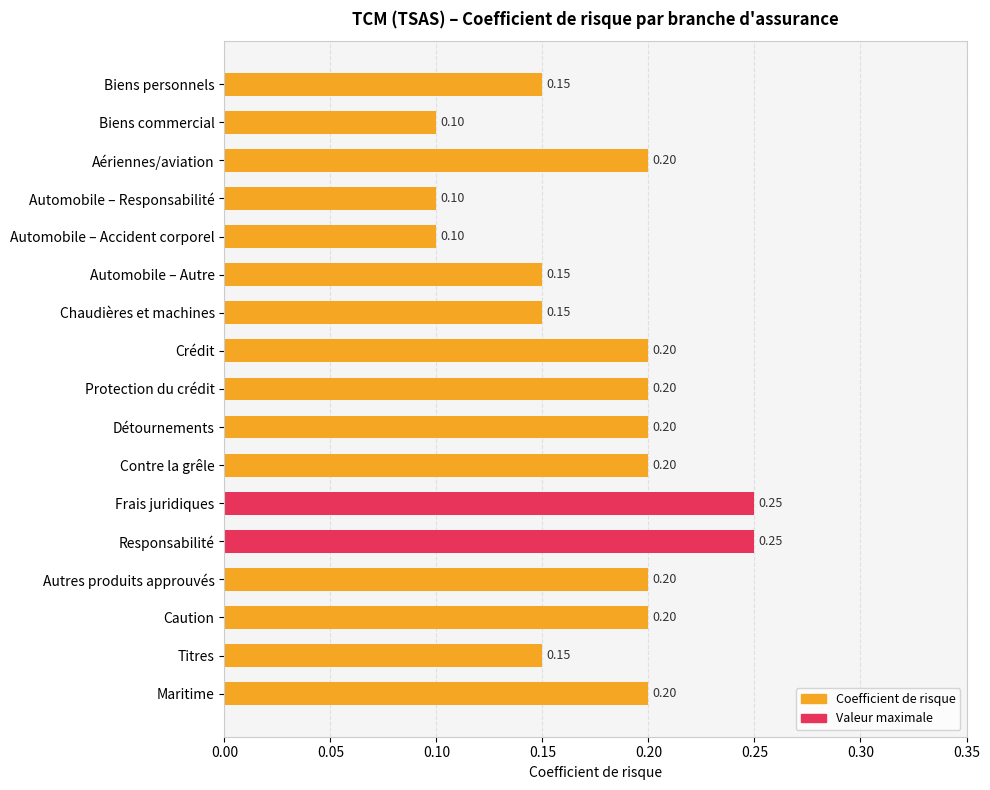

What is the sum of all values?

3.0